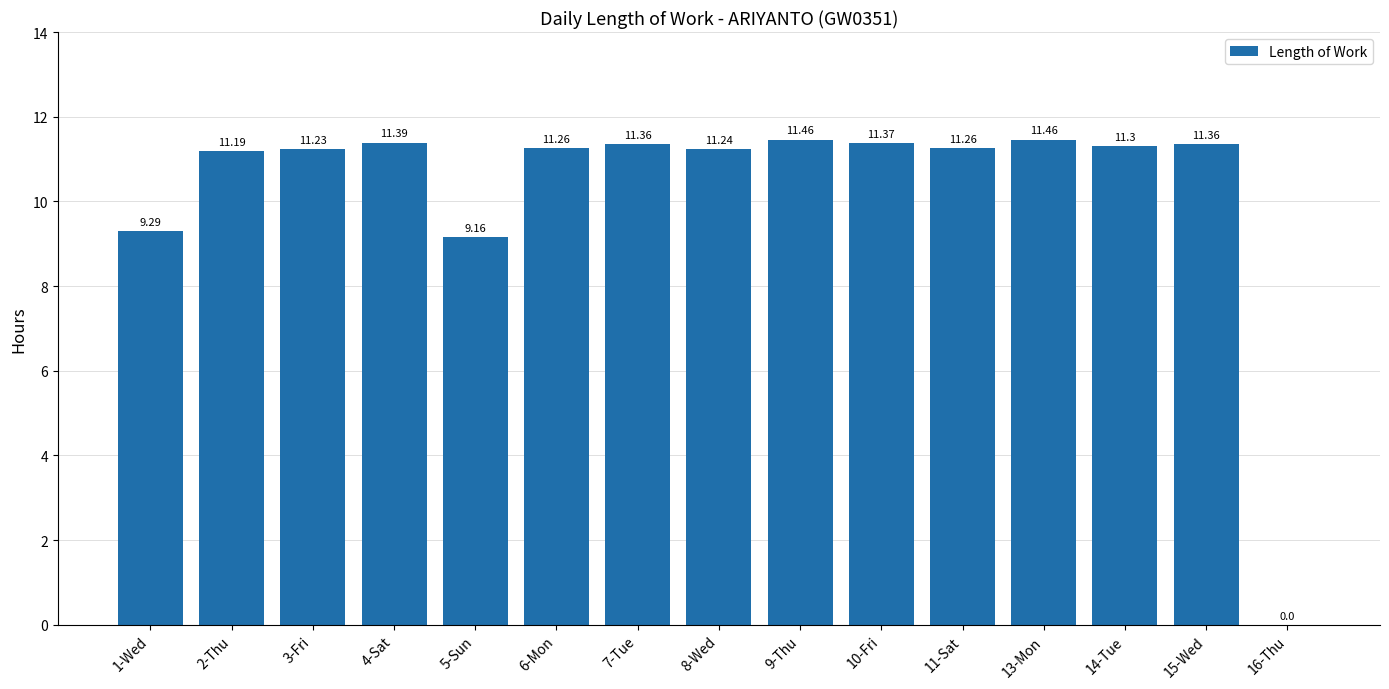

What is the greatest value displayed?

11.5